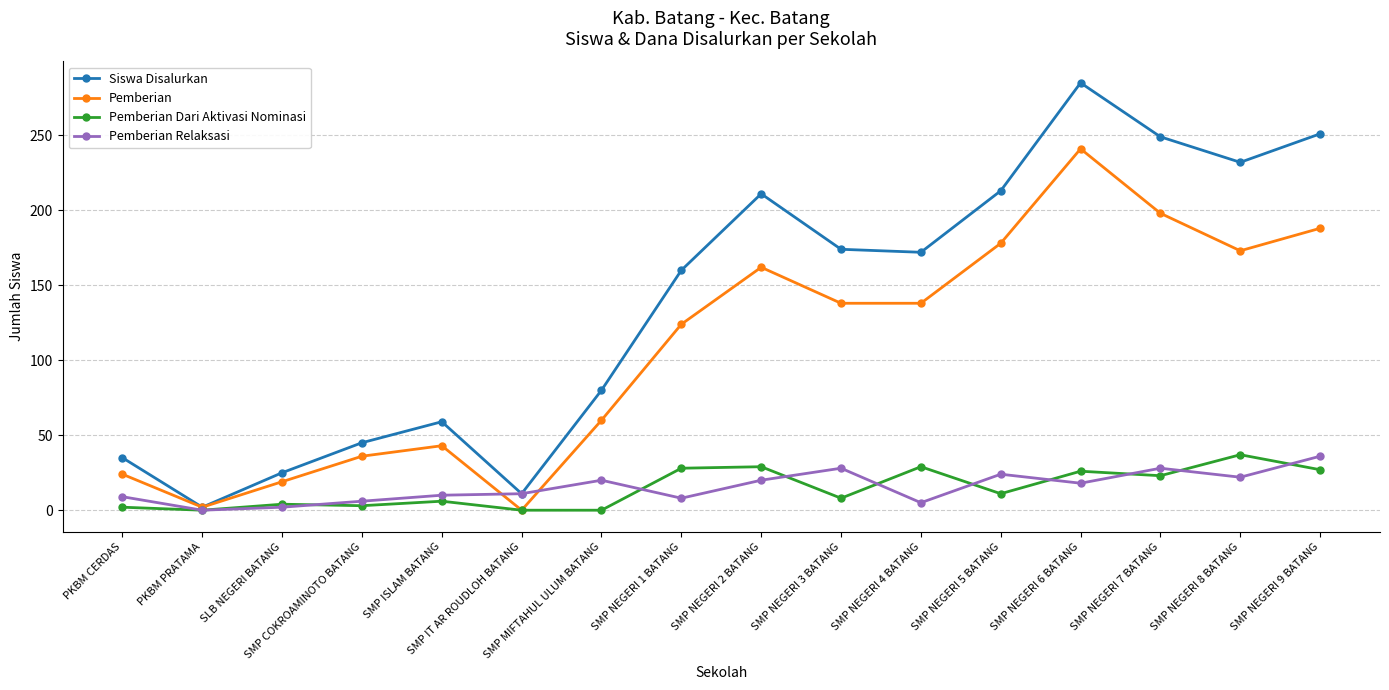

How many interior local valleys does the Siswa Disalurkan series have?

4